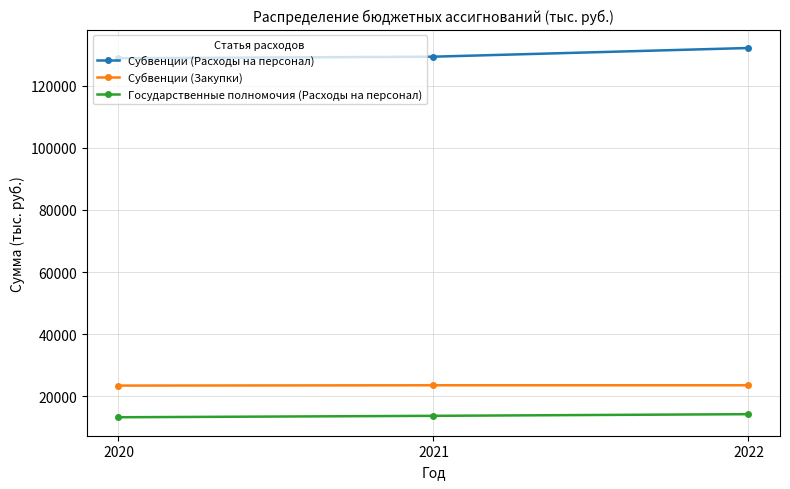

The value of Государственные полномочия (Расходы на персонал) at 2022 is 14215.5. True or false?

True